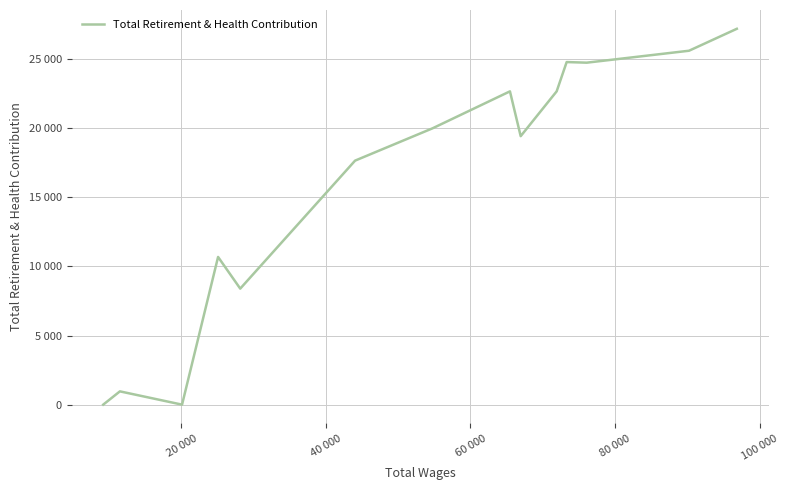

Does the chart have visible grid lines?

Yes